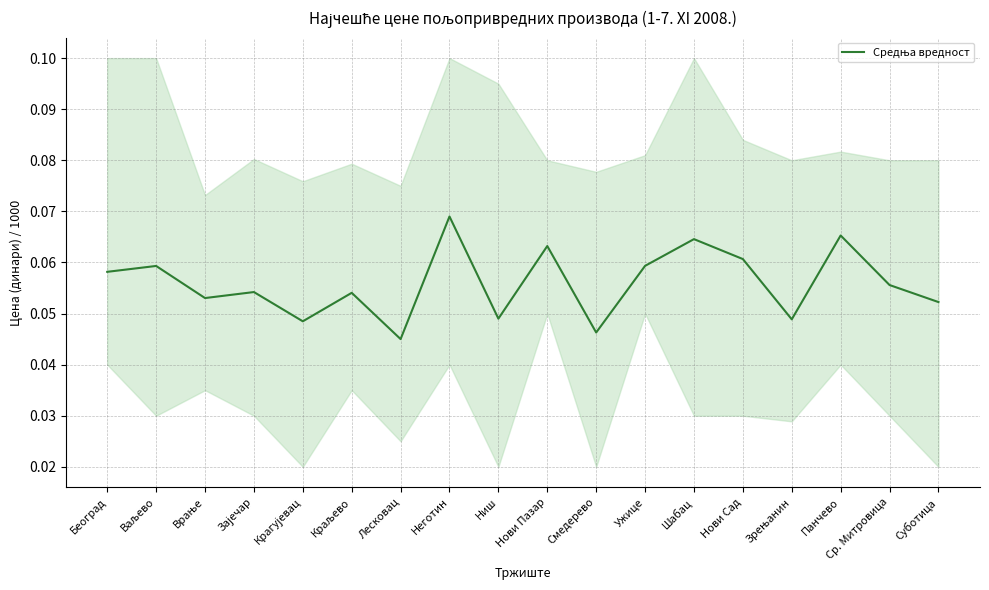

Reading left to right, extract all data points from this chart.

Београд=0.1	Ваљево=0.1	Врање=0.1	Зајечар=0.1	Крагујевац=0.0	Краљево=0.1	Лесковац=0.0	Неготин=0.1	Ниш=0.0	Нови Пазар=0.1	Смедерево=0.0	Ужице=0.1	Шабац=0.1	Нови Сад=0.1	Зрењанин=0.0	Панчево=0.1	Ср. Митровица=0.1	Суботица=0.1